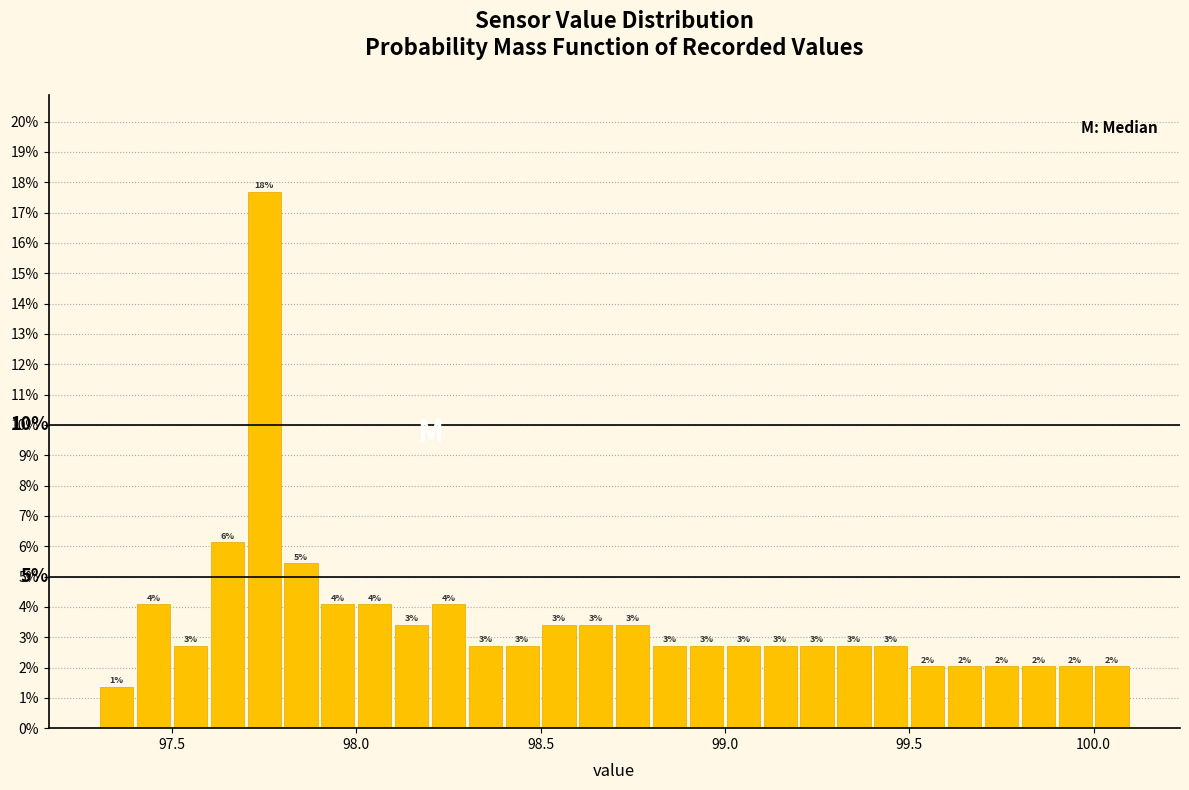

Read against the x-axis, roughly where is the centre of the tallest bar?

97.75